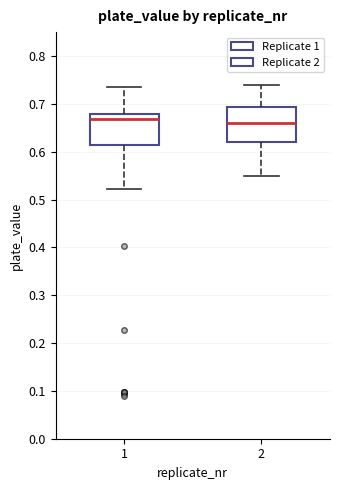

Reading left to right, read every box against the y-axis: the position of its median line, the range the box covers, and the ends of its whiskers. The values are not printed on the chart, so give them approximately, as read against the axis.

1: median 0.67, box 0.61 to 0.68, whiskers 0.52 to 0.74
2: median 0.66, box 0.62 to 0.69, whiskers 0.55 to 0.74